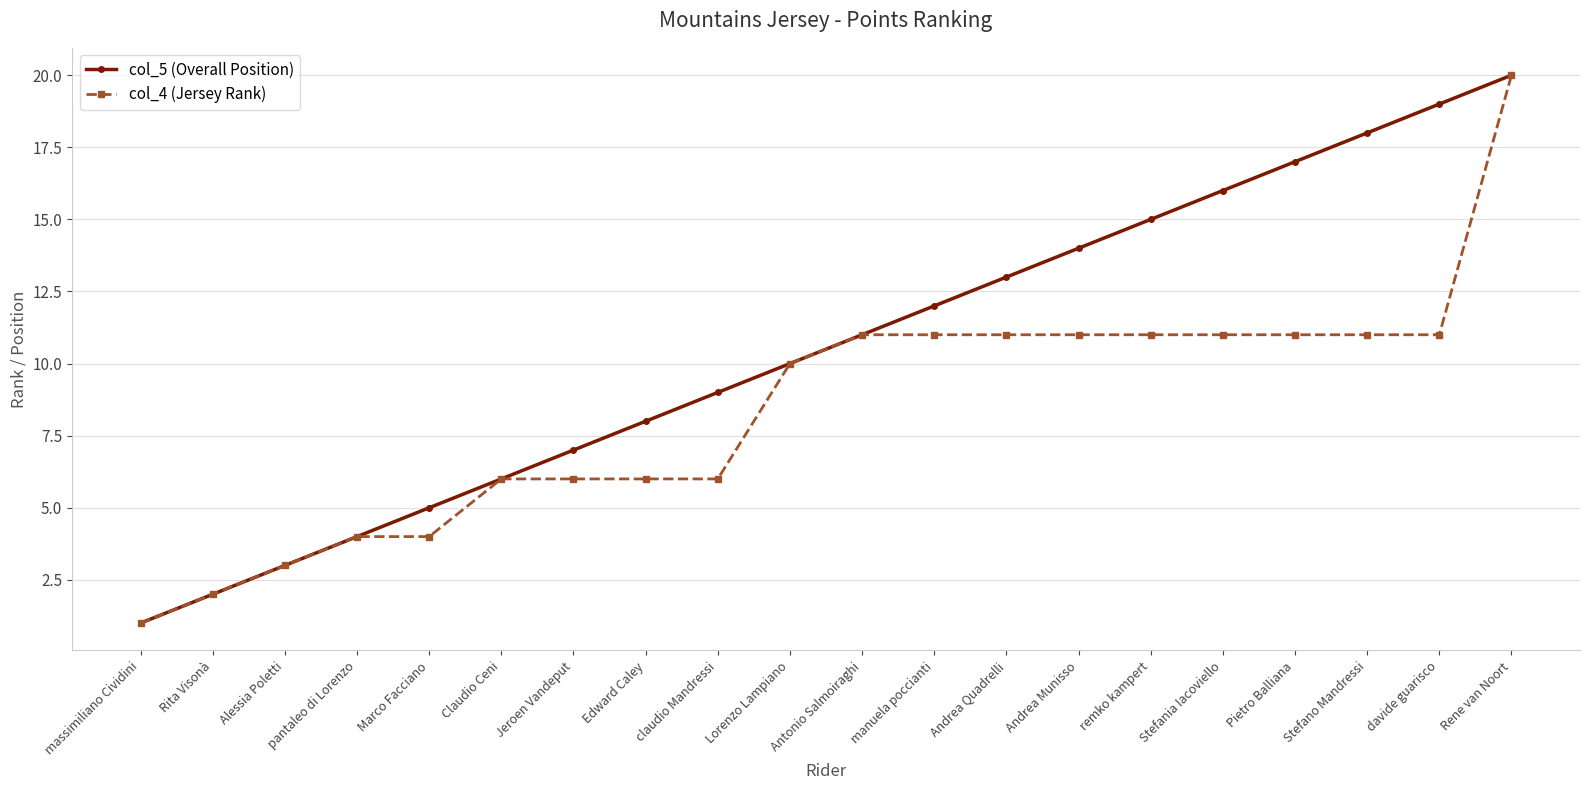

Reading left to right, extract all data points from this chart.

col_5 (Overall Position): 1	2	3	4	5	6	7	8	9	10	11	12	13	14	15	16	17	18	19	20
col_4 (Jersey Rank): 1	2	3	4	4	6	6	6	6	10	11	11	11	11	11	11	11	11	11	20